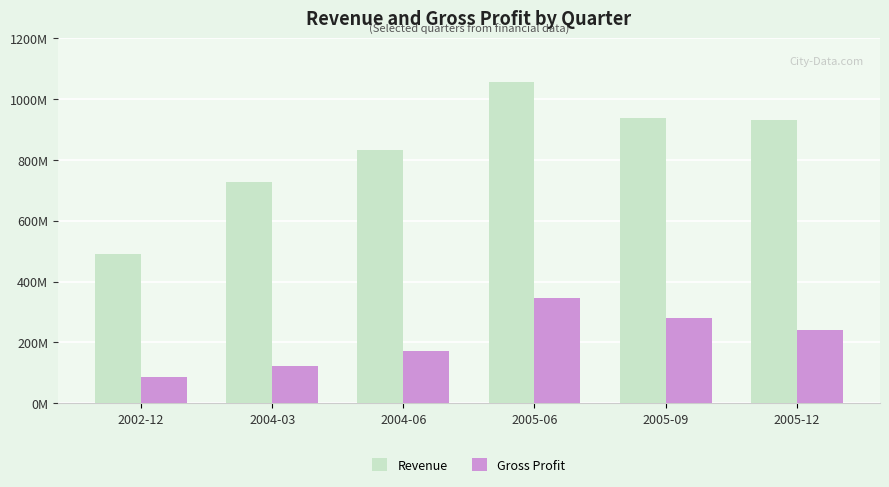

Count the Gross Profit values in the range 124000000 to 279500000.

4